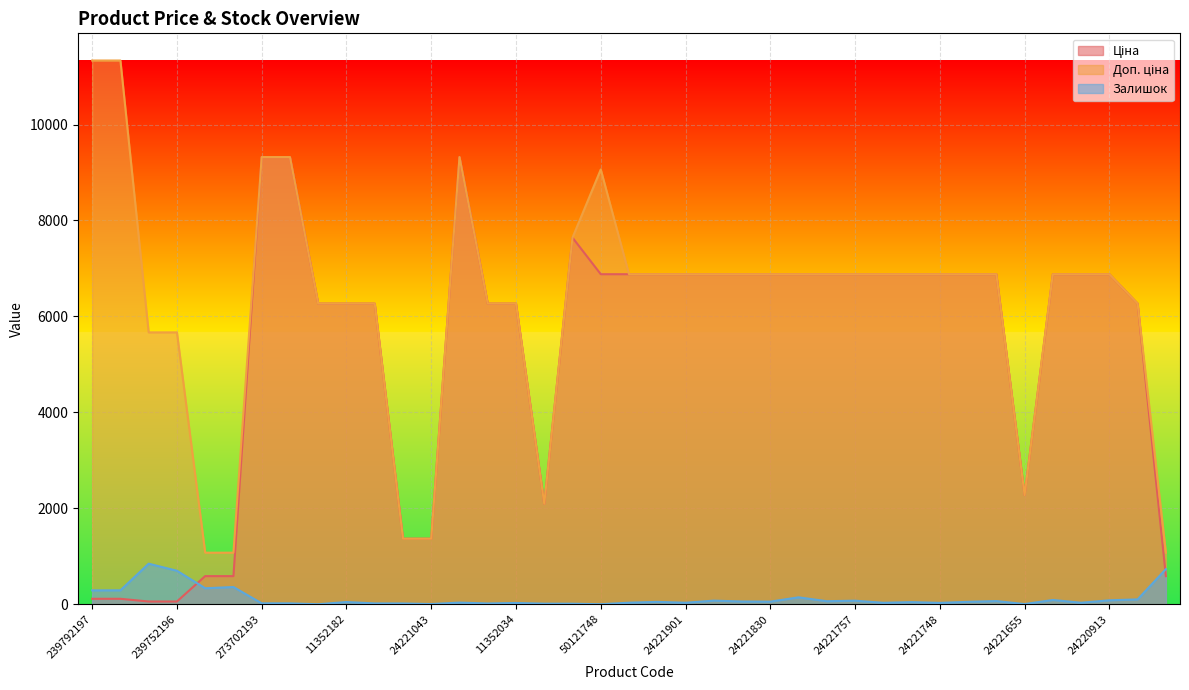

True or false: Ціна and Залишок cross at least once.

True